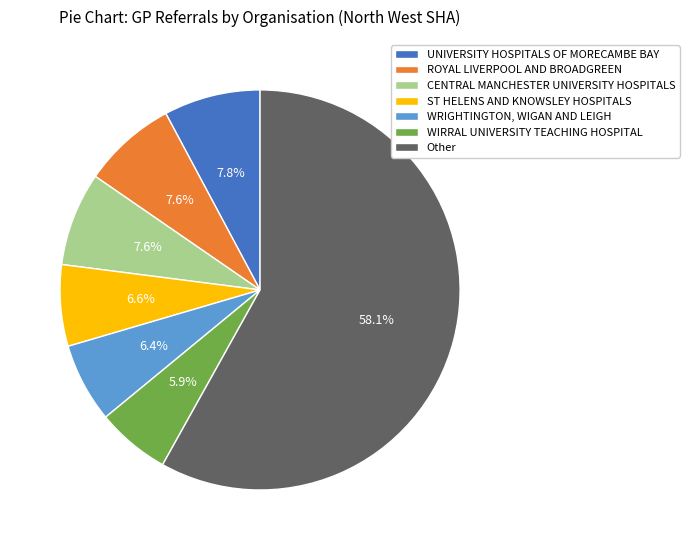

To the nearest percent, what is the average slice percentage?

14%